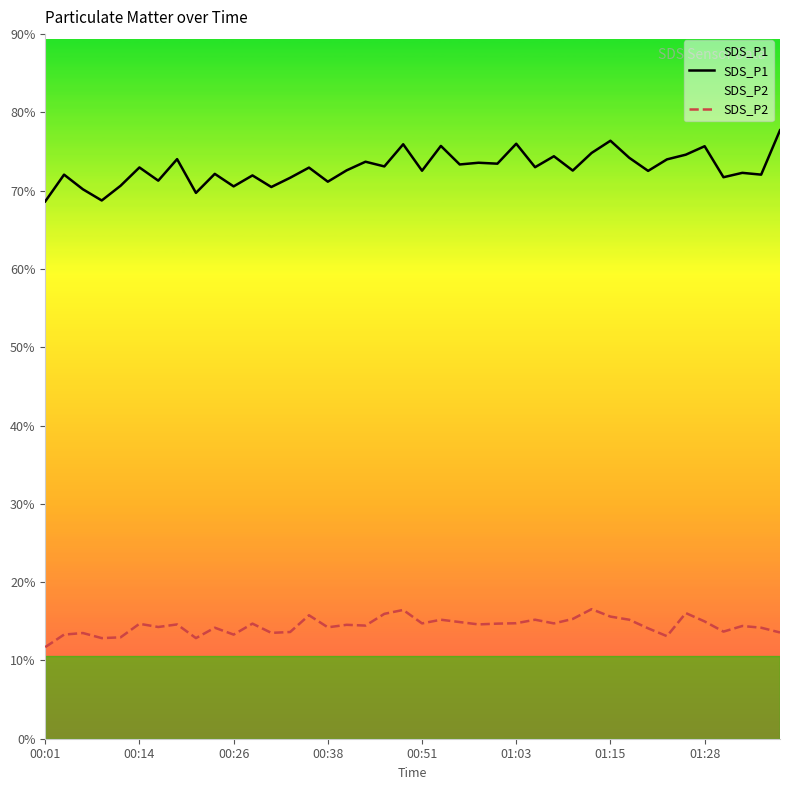

True or false: SDS_P1 and SDS_P2 cross at least once.

False